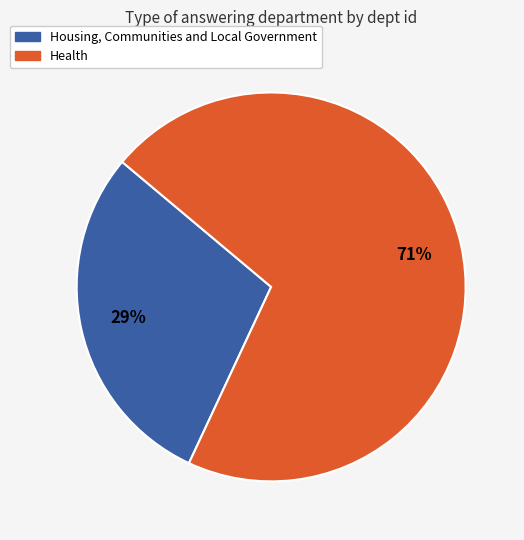

Which has a higher value, Housing, Communities and Local Government or Health?

Health